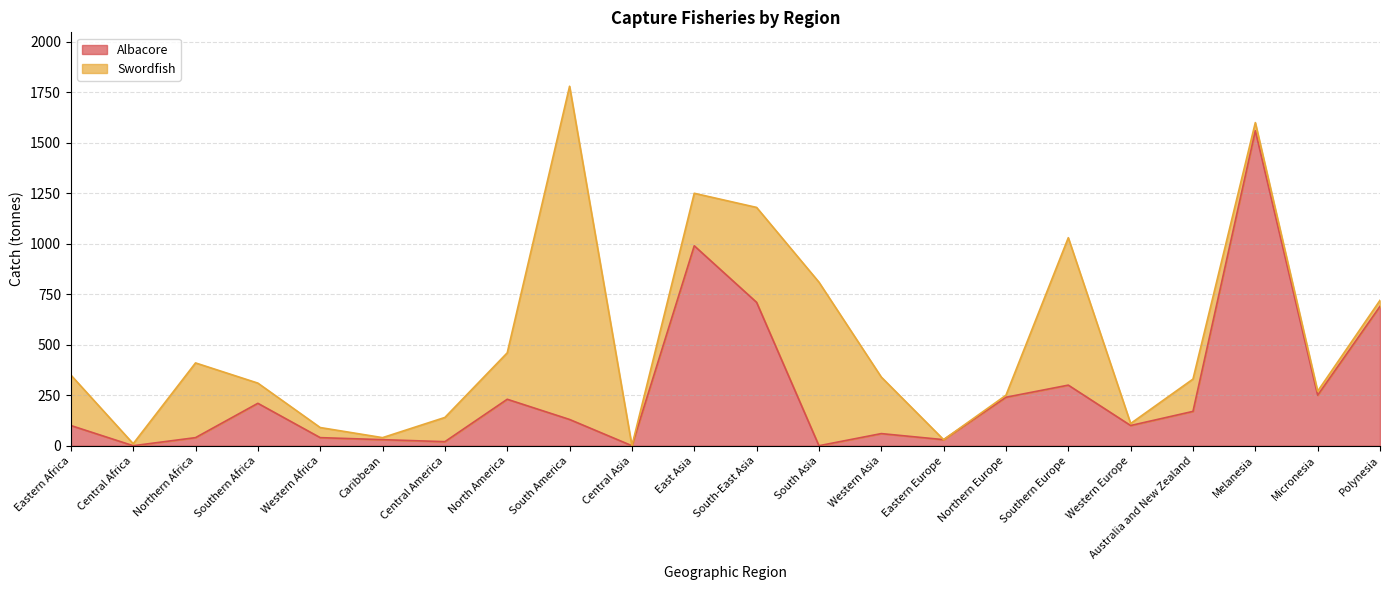

List the labels in order of value, smallest first.

Central Africa, Central Asia, South Asia, Central America, Caribbean, Eastern Europe, Northern Africa, Western Africa, Western Asia, Eastern Africa, Western Europe, South America, Australia and New Zealand, Southern Africa, North America, Northern Europe, Micronesia, Southern Europe, Polynesia, South-East Asia, East Asia, Melanesia